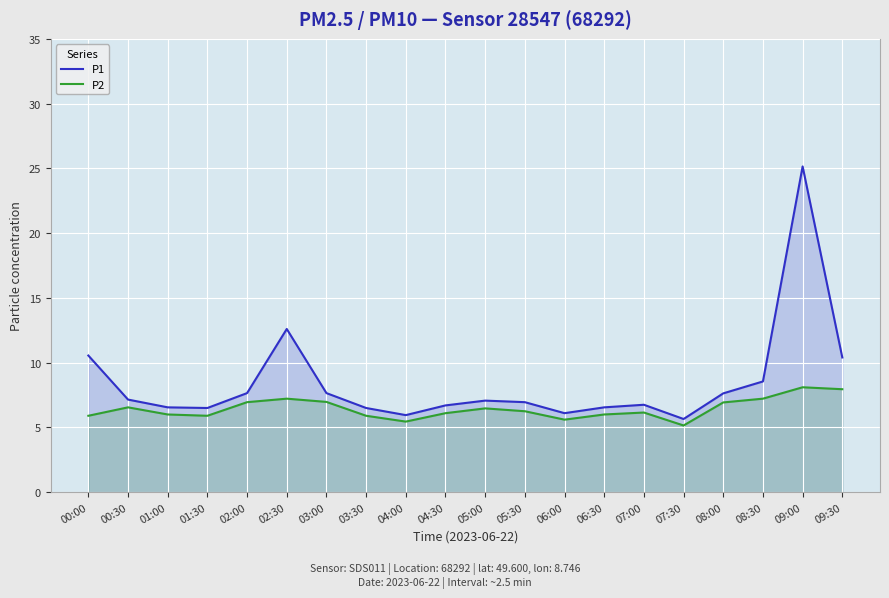

Does the chart display data point markers on the line(s)?

No